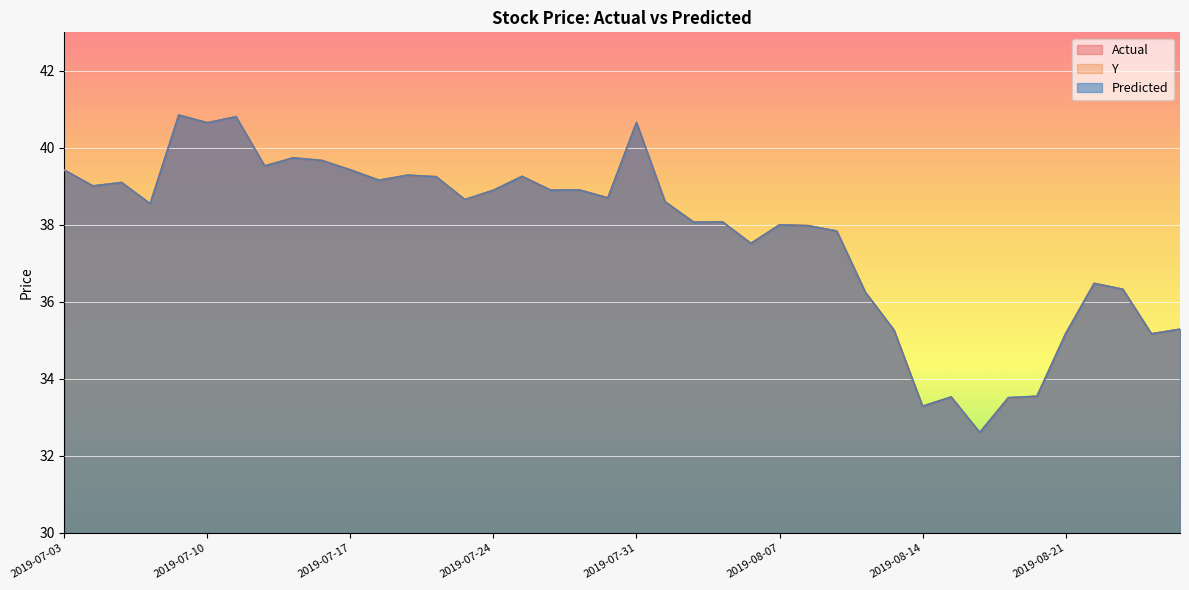

Rank the series by their average value, from highest to lowest.

Predicted, Actual, Y